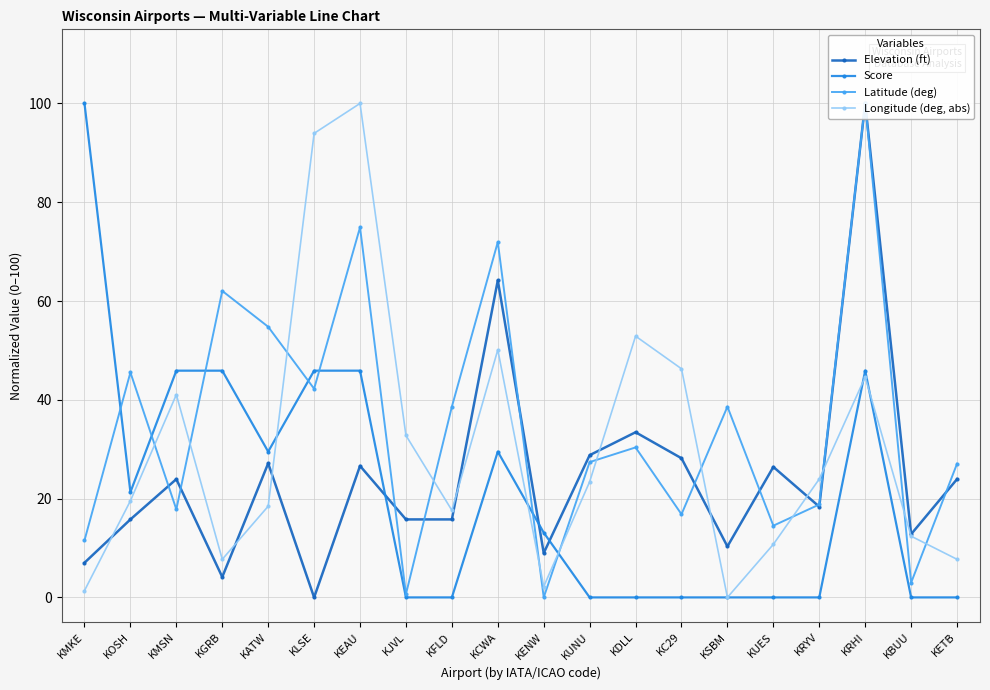

What value does the Longitude (deg, abs) series have at KATW?

18.5